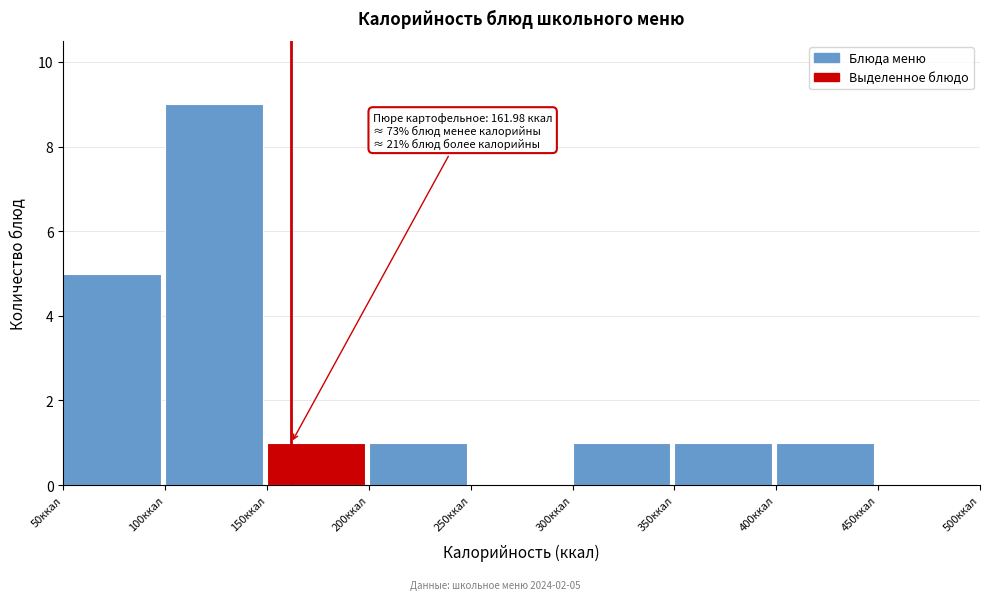

Which range on the x-axis has the tallest bar?

100 to 150